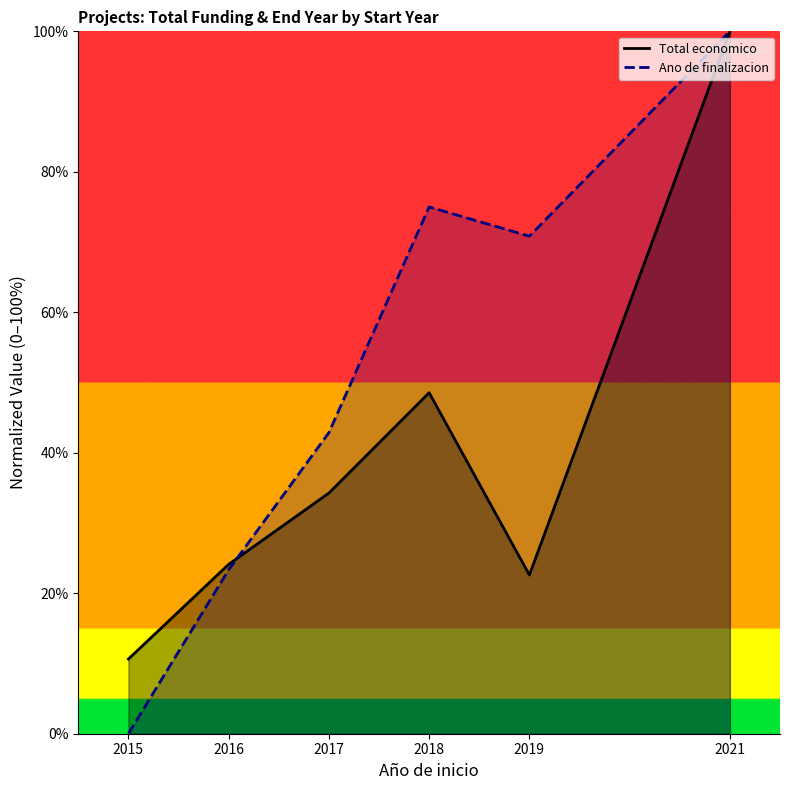

Reading right to left, what are all the values shown in this chart?

Total economico: 2021=100.0	2019=22.6	2018=48.5	2017=34.3	2016=24.1	2015=10.6
Ano de finalizacion: 2021=100.0	2019=70.8	2018=75.0	2017=42.9	2016=23.3	2015=0.0